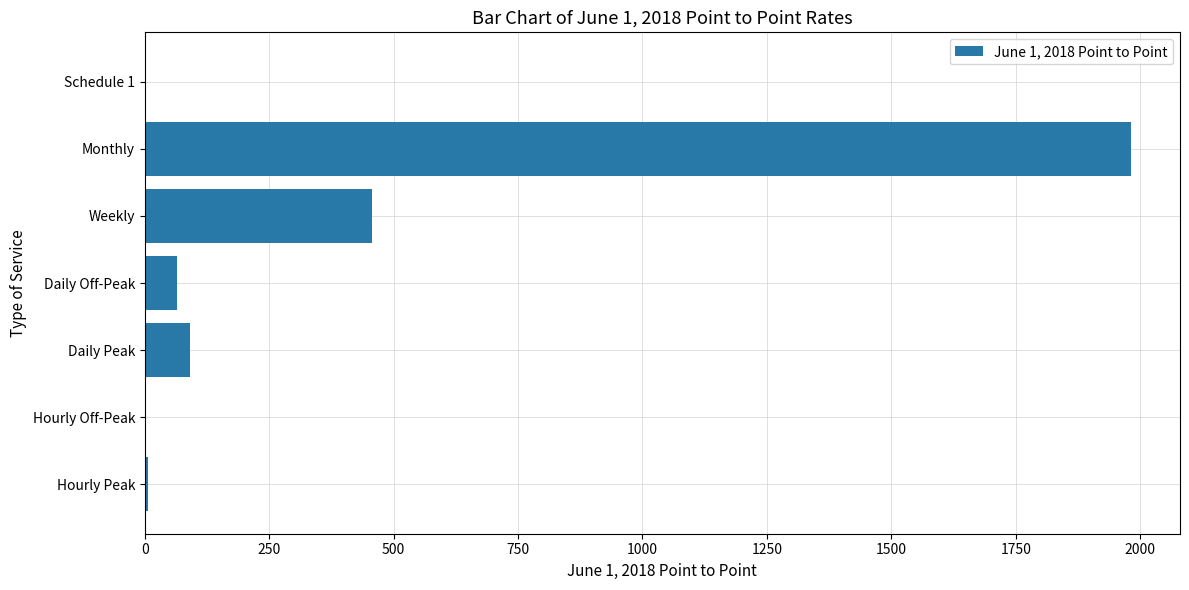

Where is the data nearest to the value 990?

Weekly